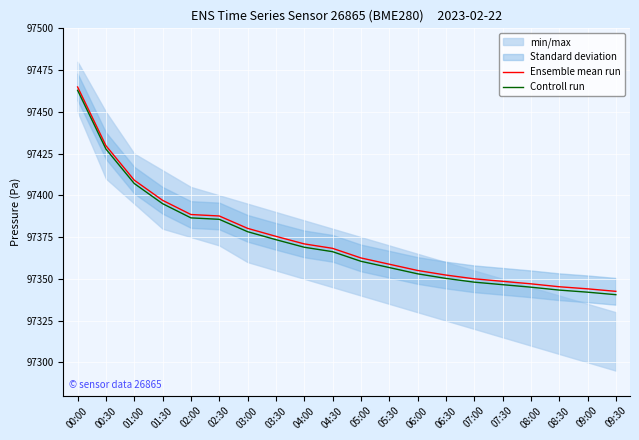

Which label corresponds to the largest value in the chart?

00:00